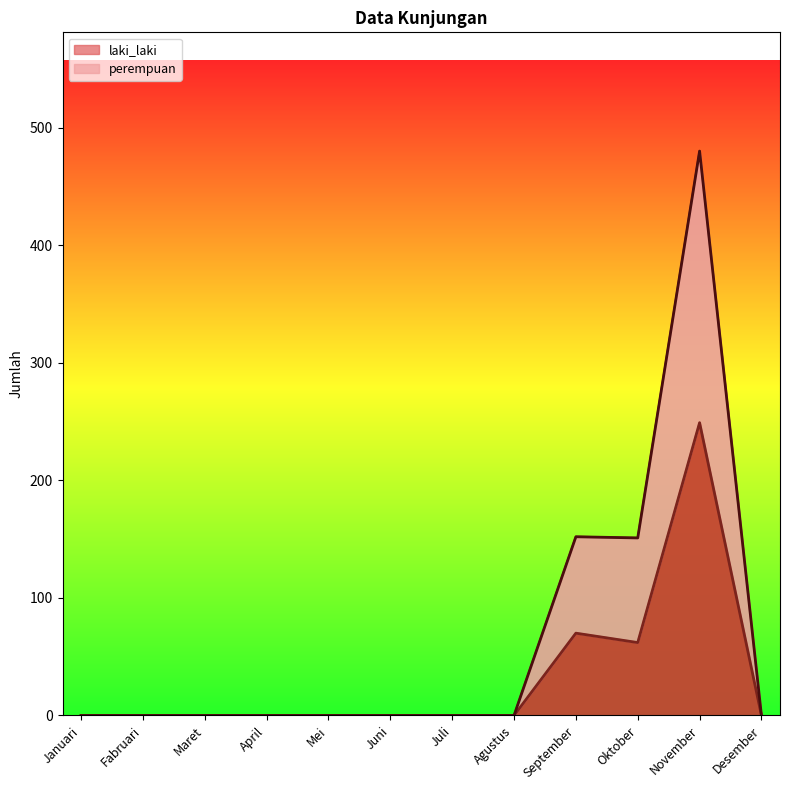

How many interior local valleys does the perempuan series have?

1